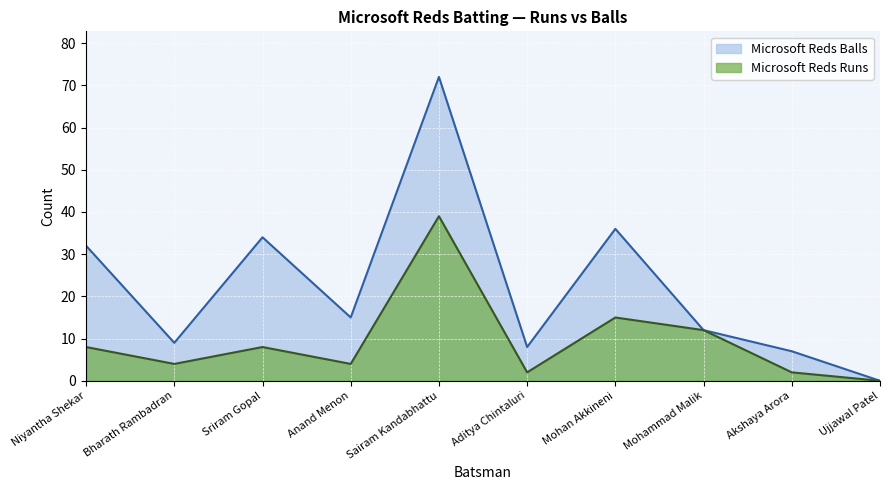

The Microsoft Reds Balls series shows 0 at Ujjawal Patel. True or false?

True